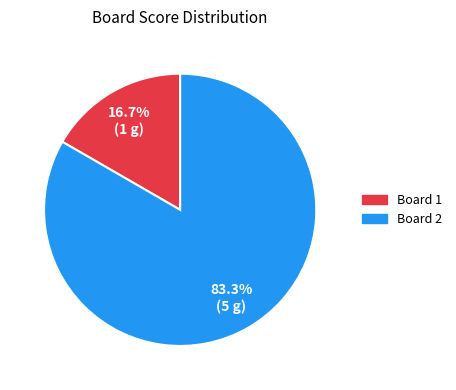

Is there any slice that represents more than half of the pie?

Yes